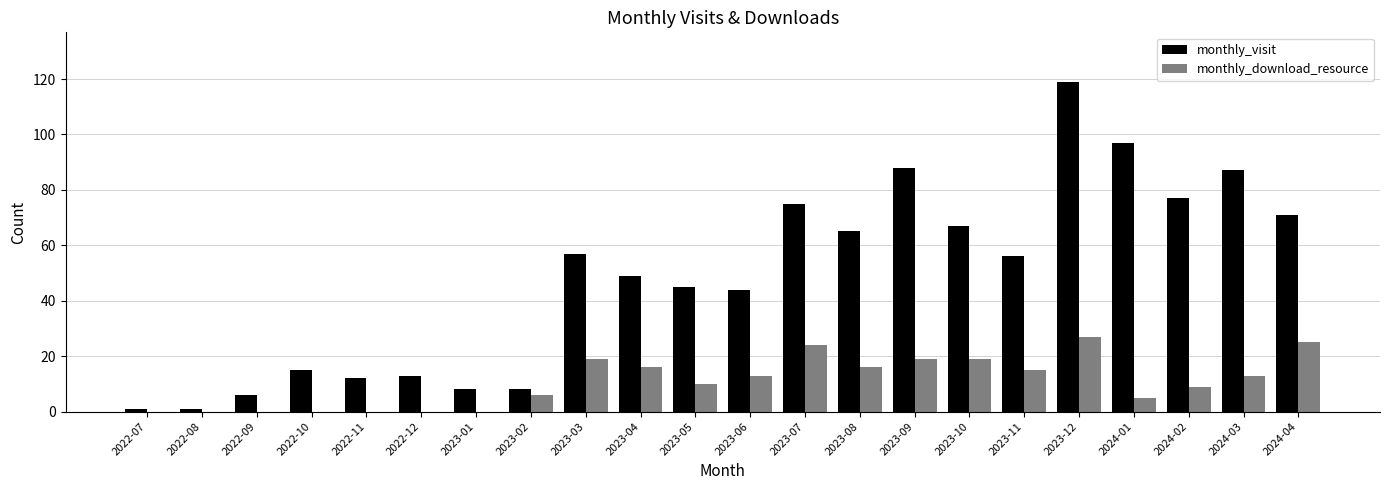

What is the sum of all monthly_visit values?

1061